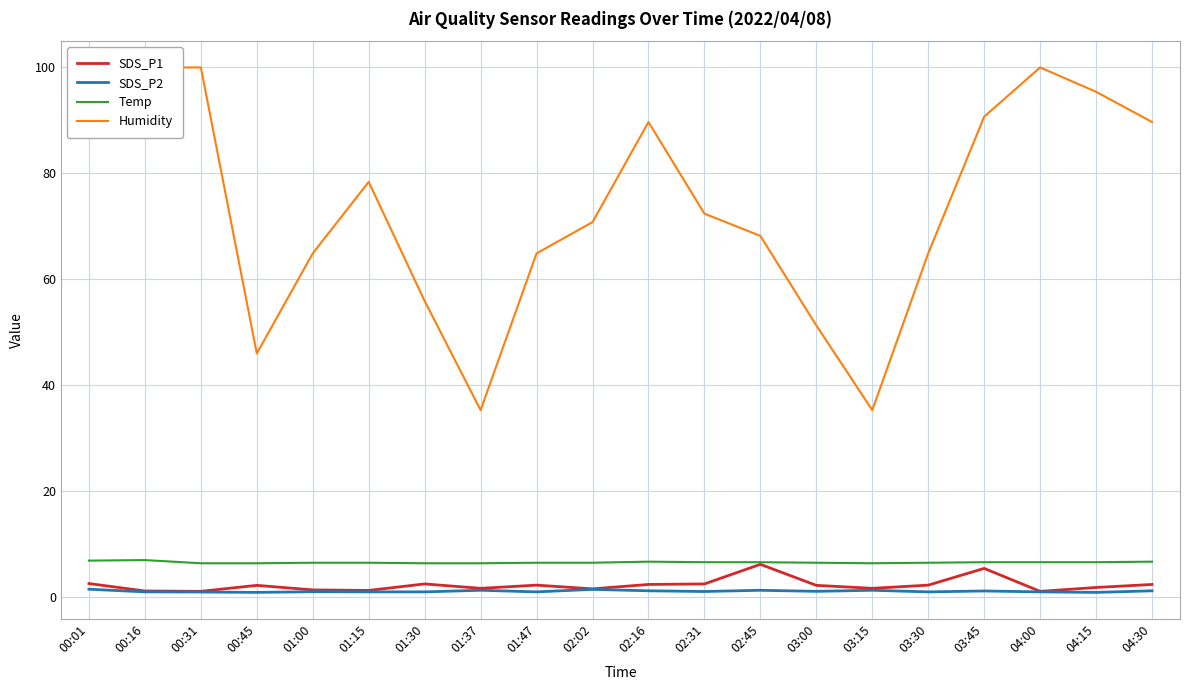

At which category does Temp reach its first local valley?

03:15